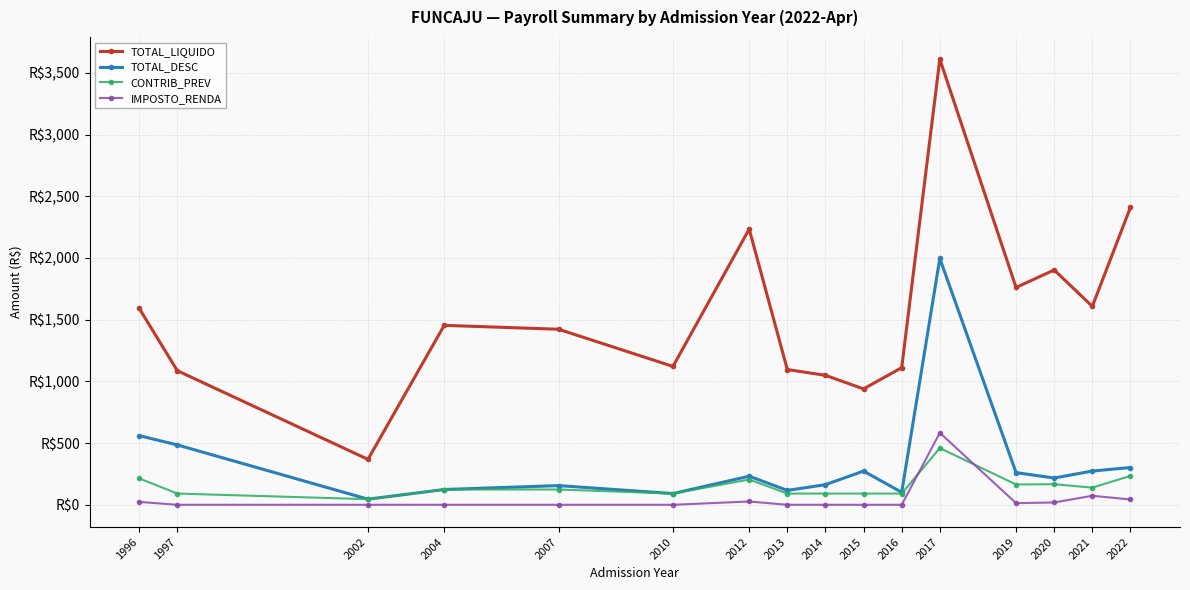

The value of TOTAL_LIQUIDO at 2021 is 879.9. True or false?

False